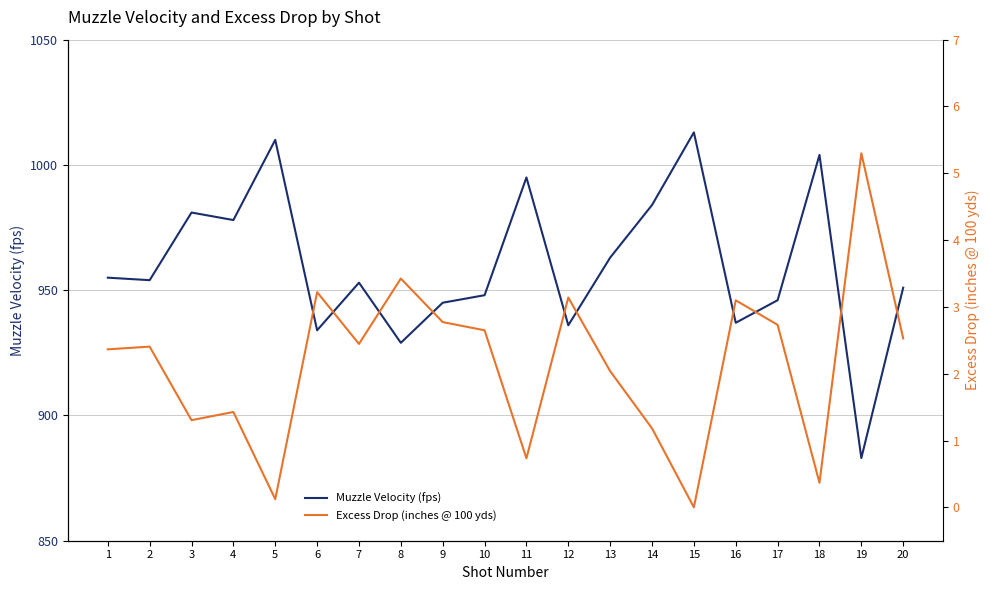

What is the value of the Muzzle Velocity (fps) point at the 4th from the left?

978.0